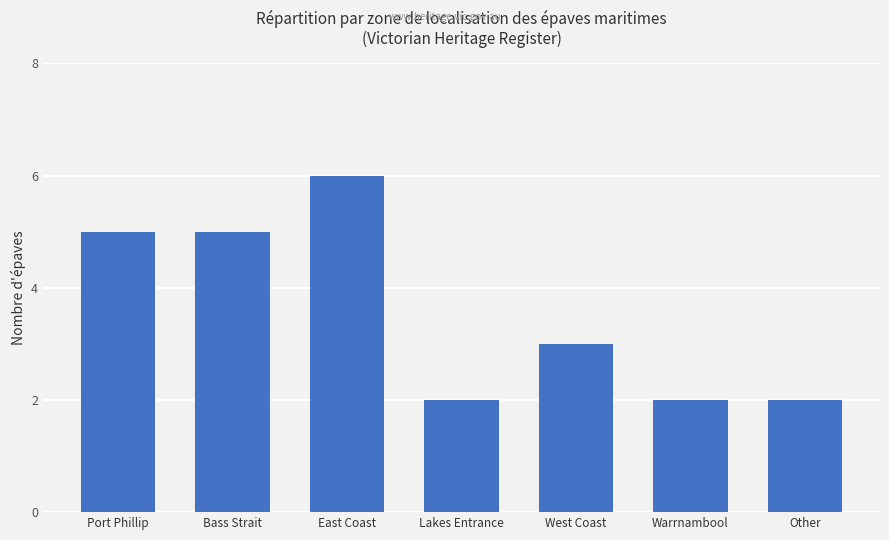

What is the ratio of the value at Warrnambool to the value at Other?

1.0